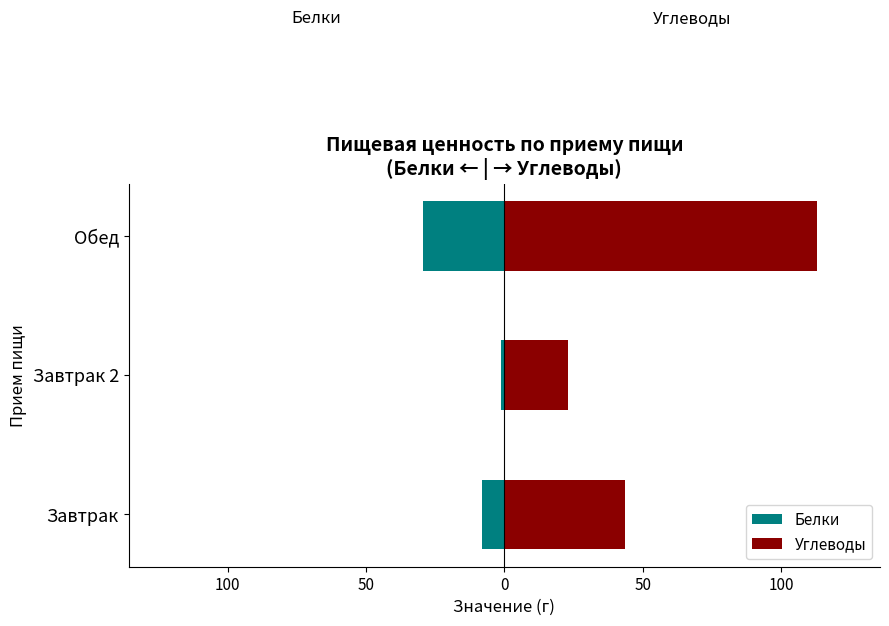

Which series changed the most between 150 and 50?

Углеводы